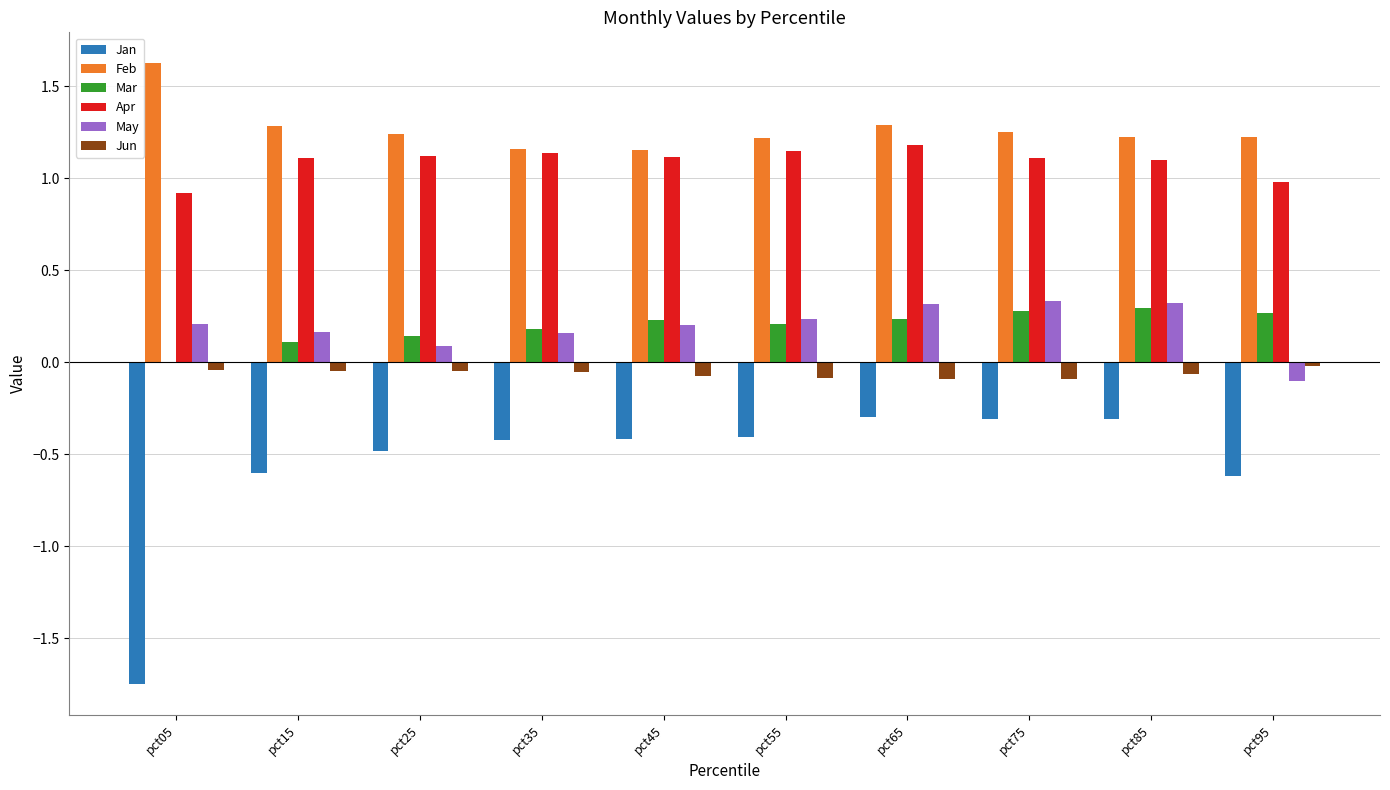

The value of Mar at pct35 is 0.2. True or false?

True